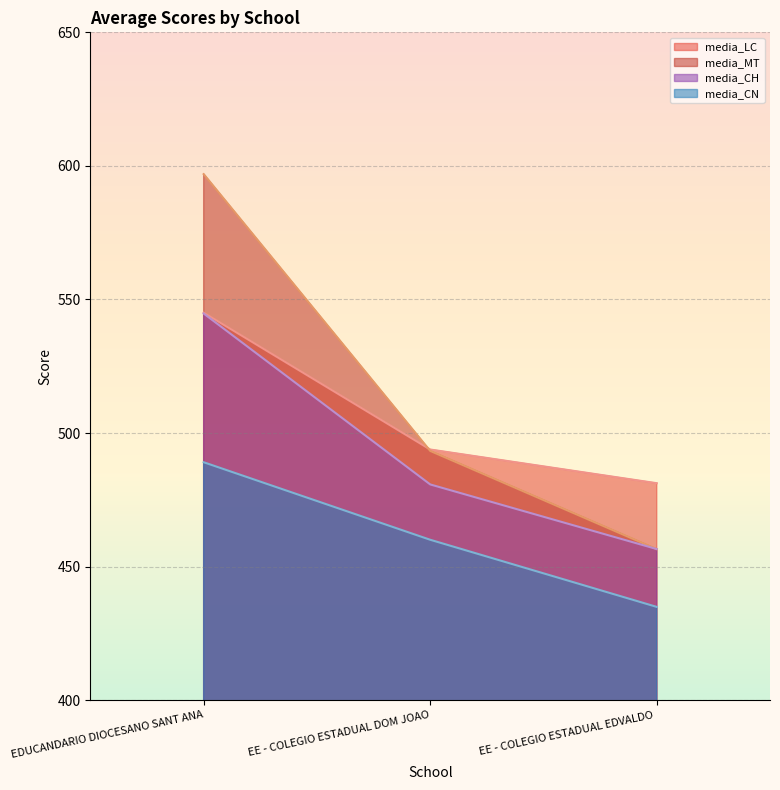

Rank the series by their average value, from highest to lowest.

media_MT, media_LC, media_CH, media_CN